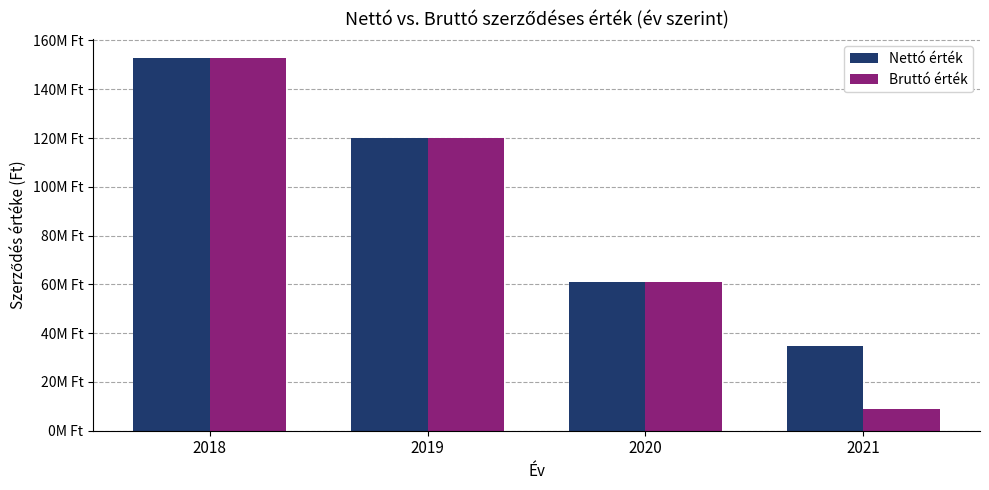

At which label does Bruttó érték first exceed 119923609?

2018